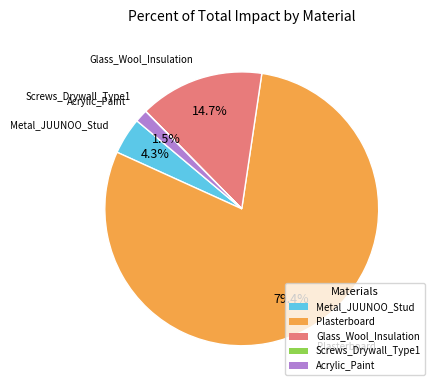

Which slice is the largest?

Plasterboard